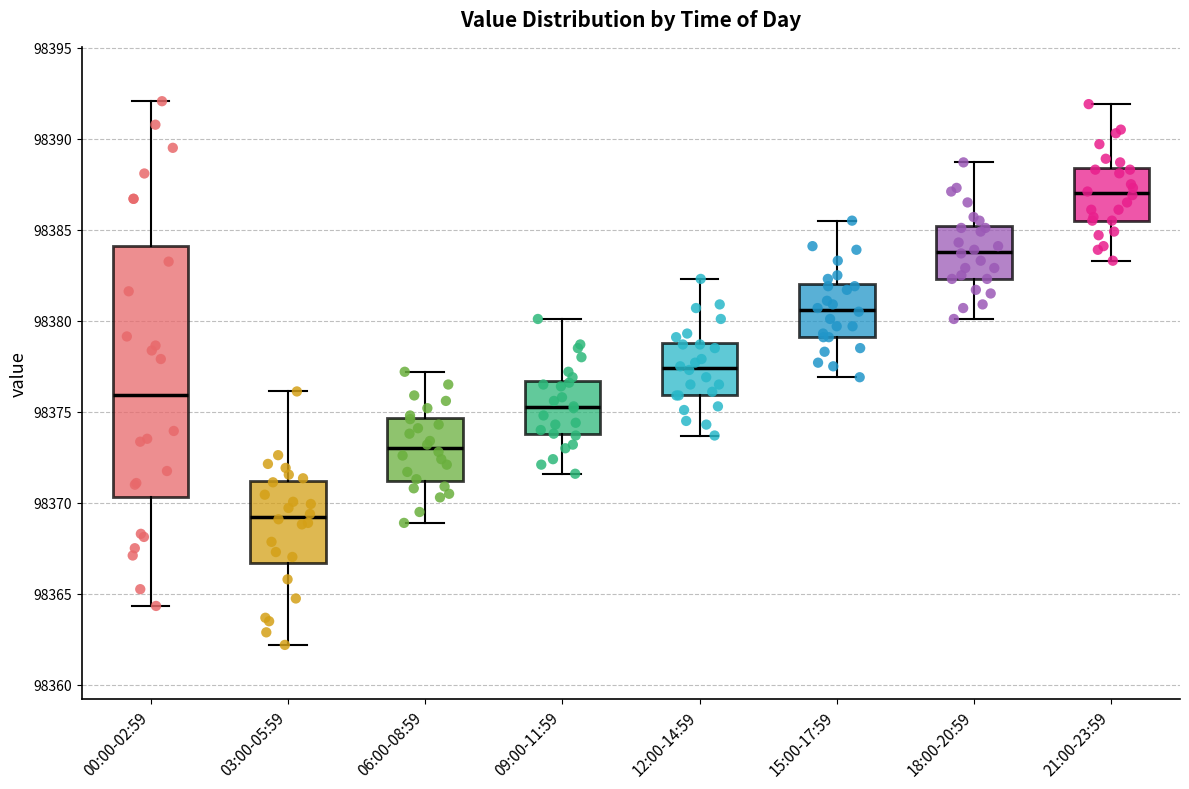

Reading left to right, transcribe this box plot: for each box, give where its median line is, the range the box spans, and where its two whiskers end, as read against the y-axis. The values are not printed on the chart, so give them approximately, as read against the axis.

00:00-02:59: median 98376.0, box 98370.5 to 98384.0, whiskers 98364.5 to 98392.0
03:00-05:59: median 98369.0, box 98366.5 to 98371.0, whiskers 98362.0 to 98376.0
06:00-08:59: median 98373.0, box 98371.0 to 98374.5, whiskers 98369.0 to 98377.0
09:00-11:59: median 98375.5, box 98374.0 to 98376.5, whiskers 98371.5 to 98380.0
12:00-14:59: median 98377.5, box 98376.0 to 98379.0, whiskers 98373.5 to 98382.5
15:00-17:59: median 98380.5, box 98379.0 to 98382.0, whiskers 98377.0 to 98385.5
18:00-20:59: median 98384.0, box 98382.5 to 98385.0, whiskers 98380.0 to 98388.5
21:00-23:59: median 98387.0, box 98385.5 to 98388.5, whiskers 98383.5 to 98392.0